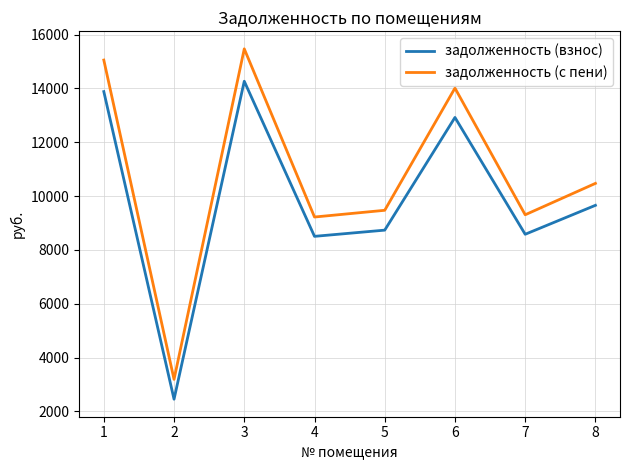

Reading left to right, list all the values displayed in this chart.

задолженность (взнос): 13881.6	2456.7	14265.6	8505.6	8736.0	12921.6	8582.4	9657.6
задолженность (с пени): 15052.9	3193.8	15469.3	9223.3	9473.1	14011.9	9306.5	10472.5